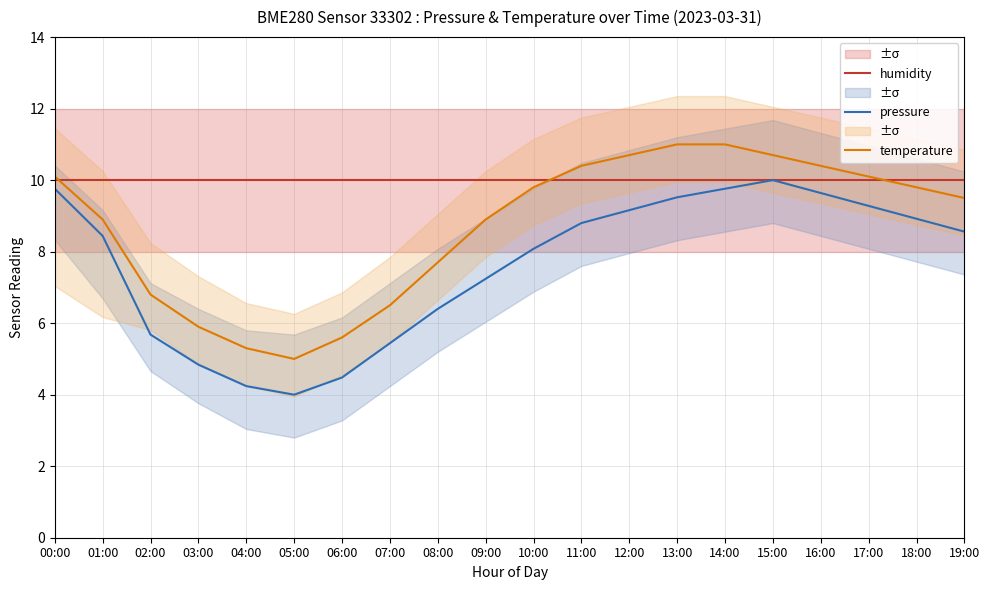

Which category has the lowest value across all series?

05:00